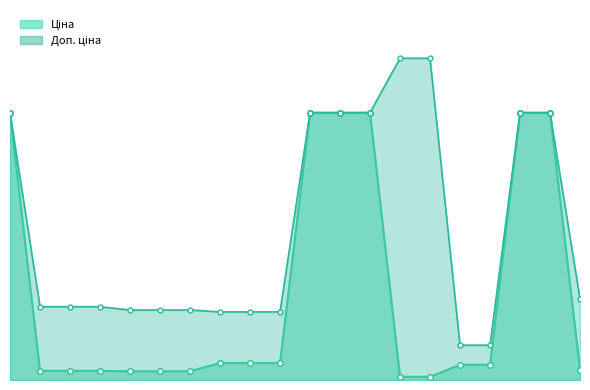

Count the number of categories in the chart.

20